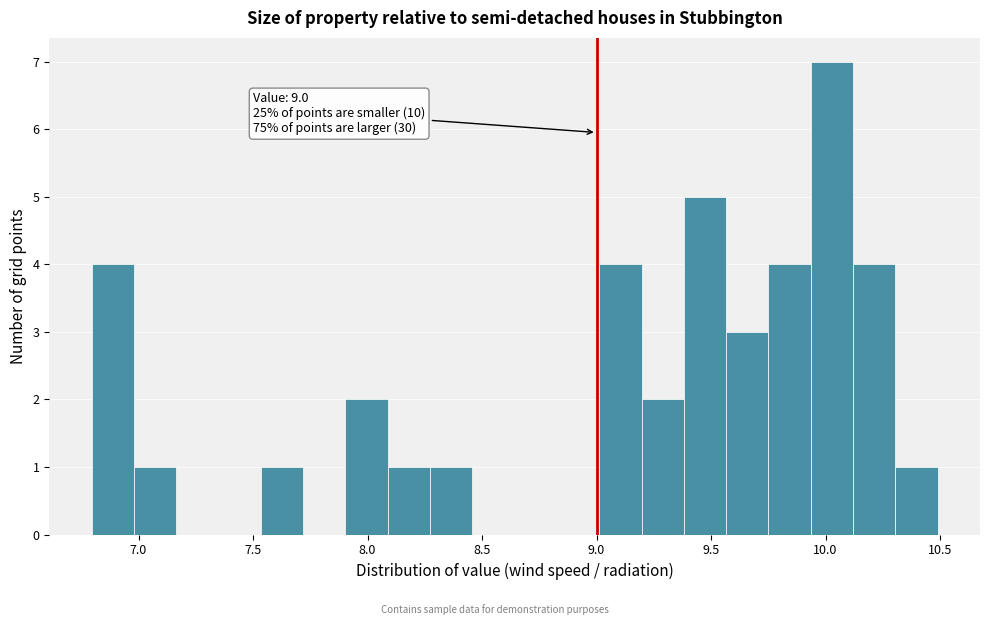

Read against the x-axis, roughly where is the centre of the tallest bar?

10.05